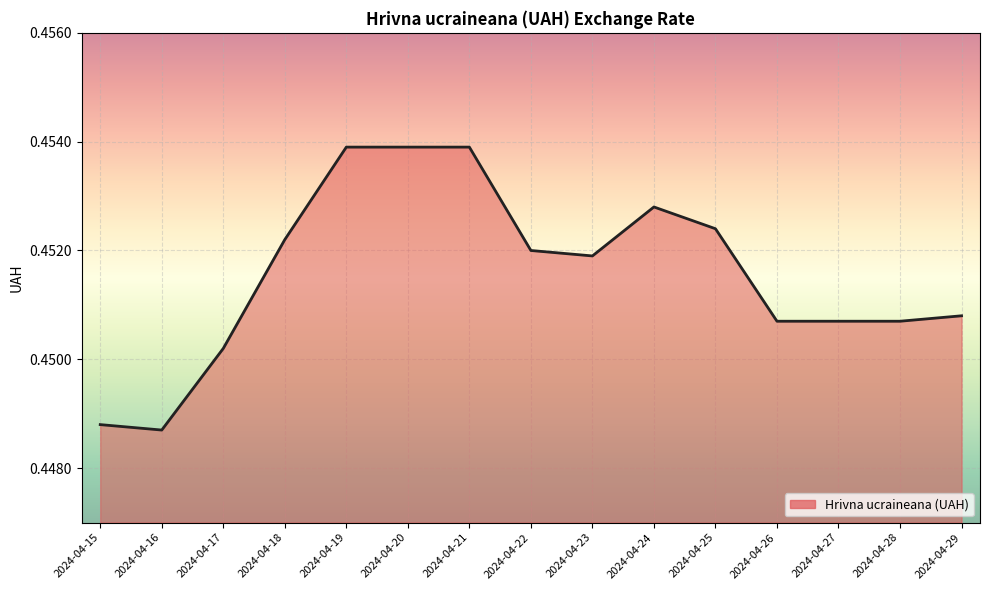

True or false: the data shows 0.6 at 2024-04-21.

False